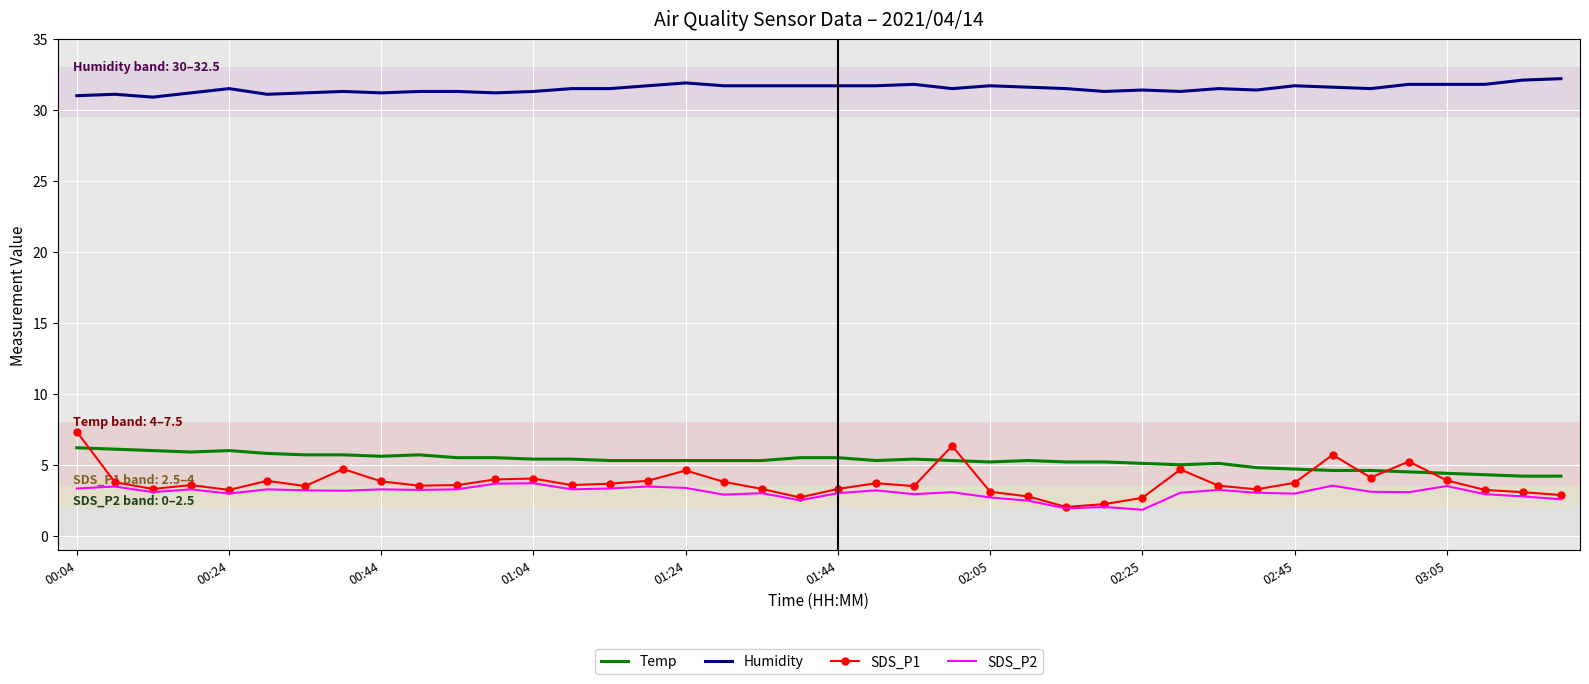

After their last crossing, which series has the higher values: SDS_P1 or Temp?

Temp